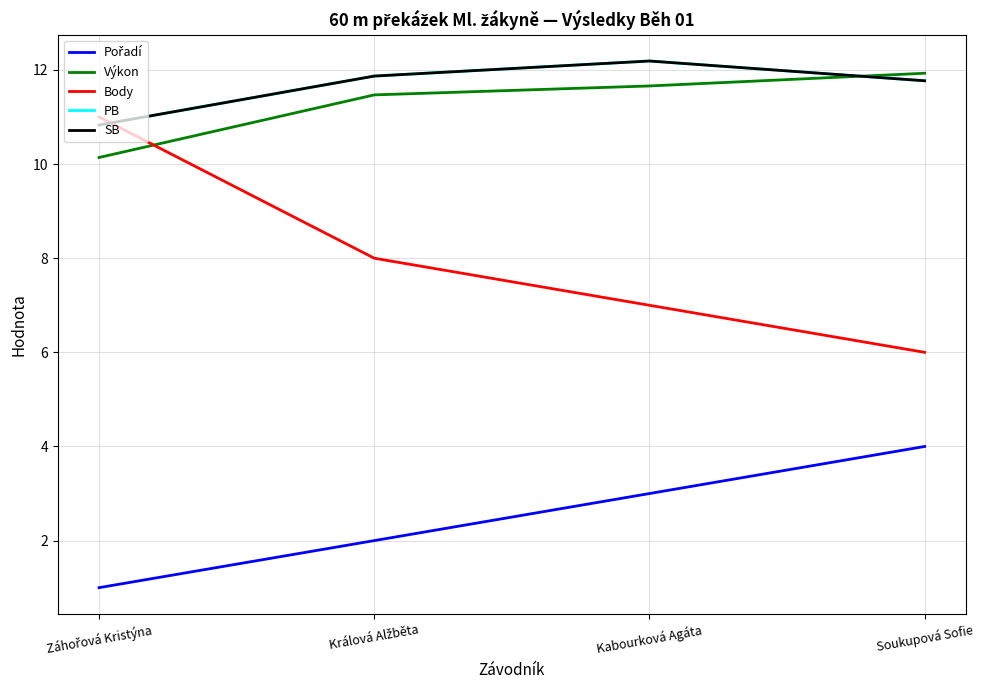

Which series changed the most between Králová Alžběta and Soukupová Sofie?

Pořadí